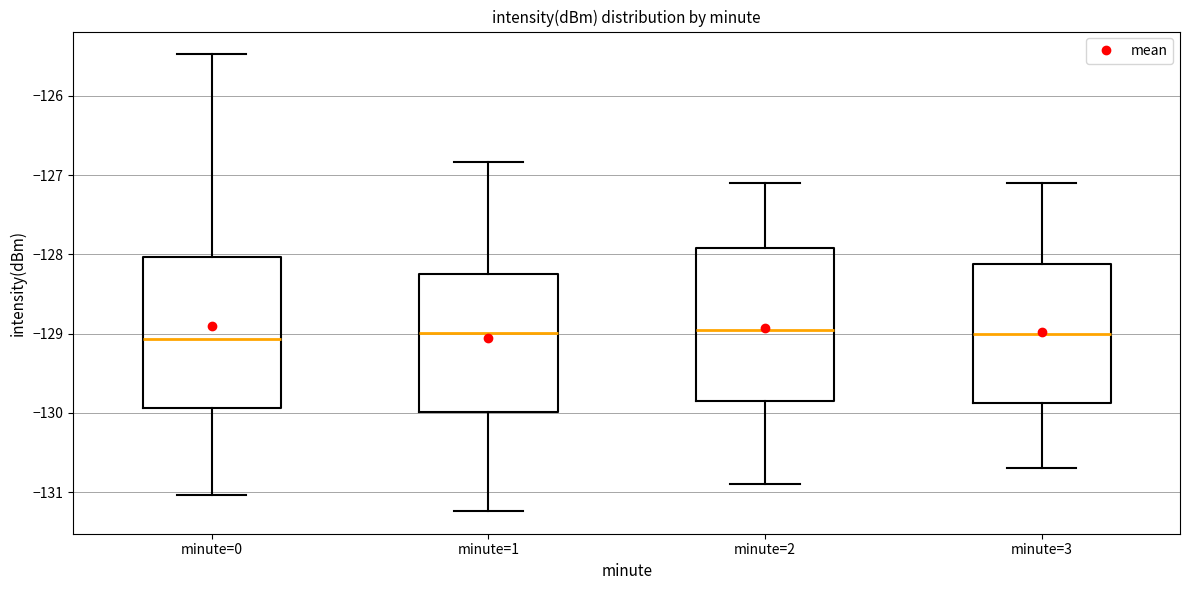

Where is the upper edge of the box for minute=0 on the y-axis? The values are not printed on the chart, so give them approximately, as read against the axis.

-128.0